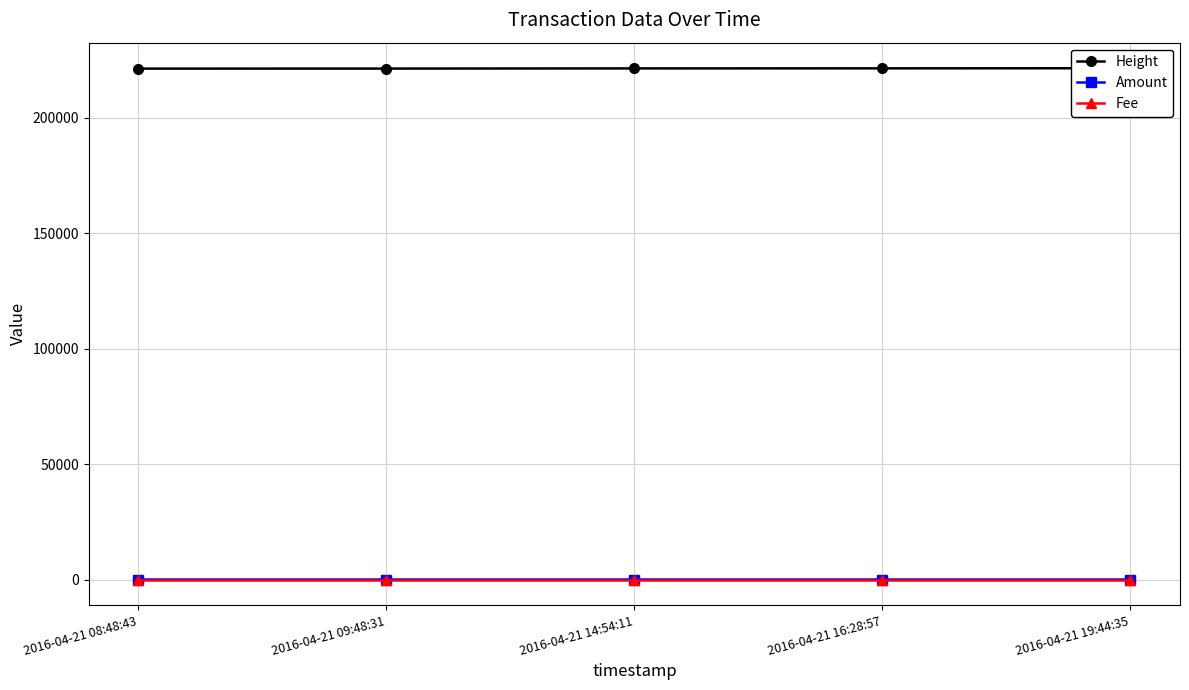

Which series has the widest spread of values?

Height